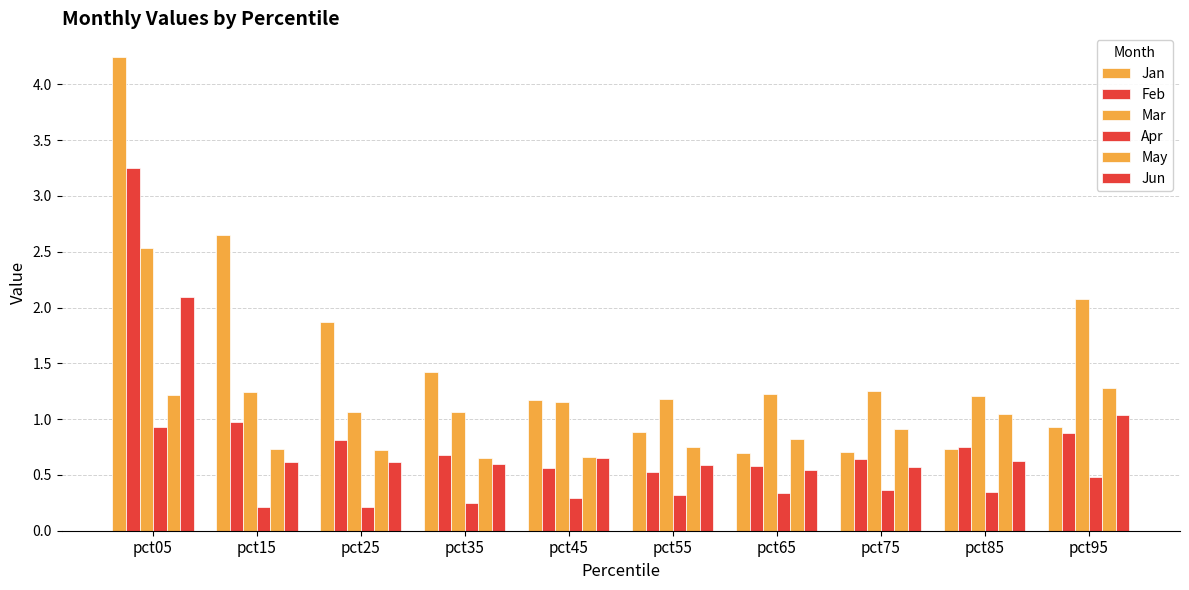

How many data points does each series have?

10